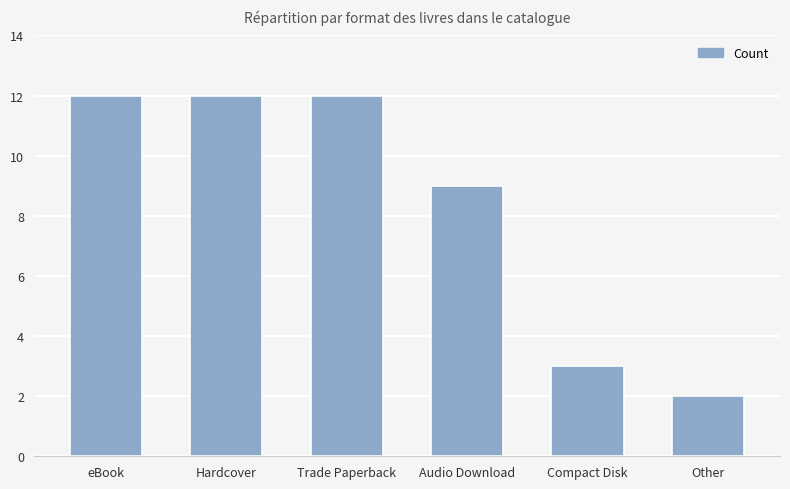

What is the ratio of the value at Hardcover to the value at eBook?

1.0